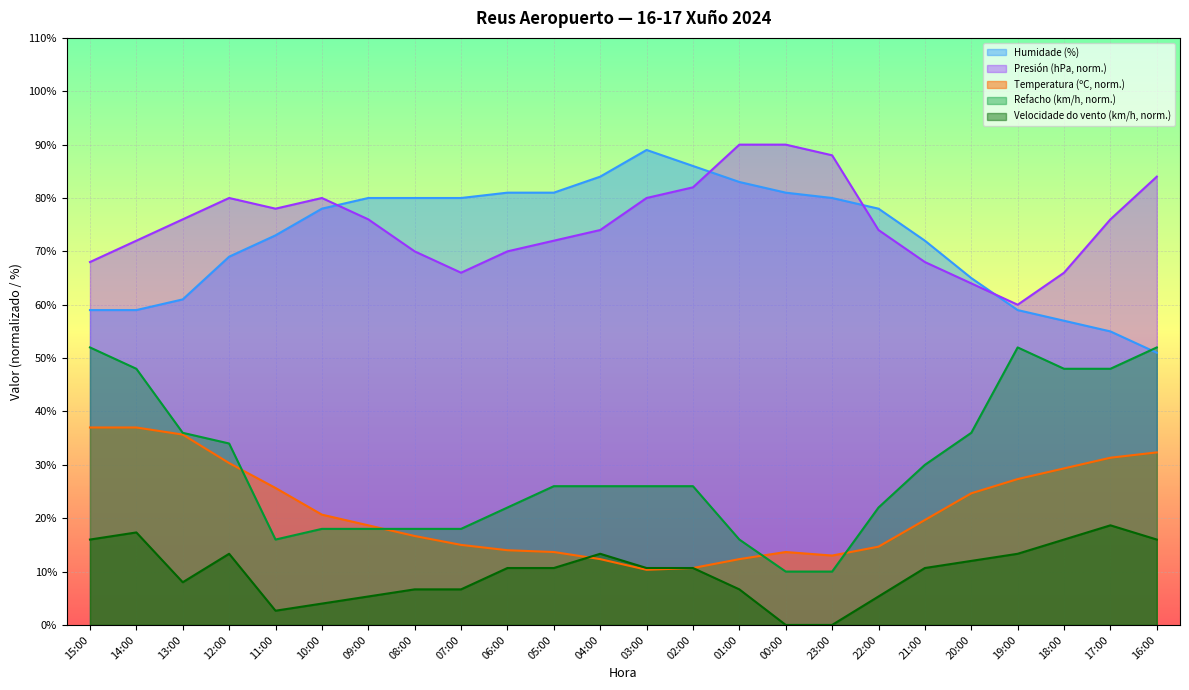

Does the chart display data point markers on the line(s)?

No